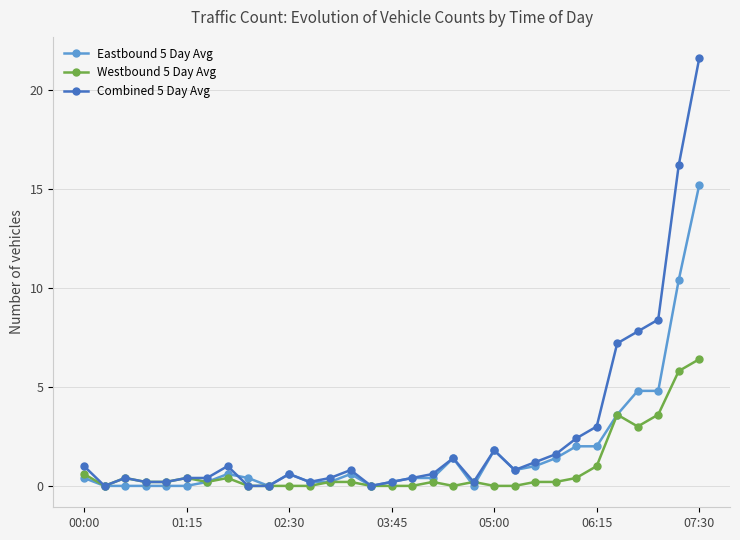

True or false: Eastbound 5 Day Avg has more than 1 points higher than both neighbors.

True